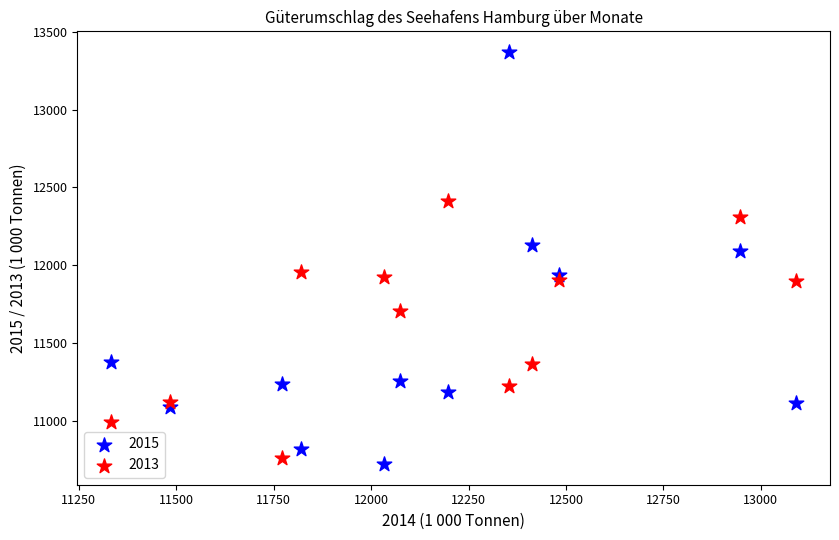

Which series reaches the maximum Y coordinate?

2015